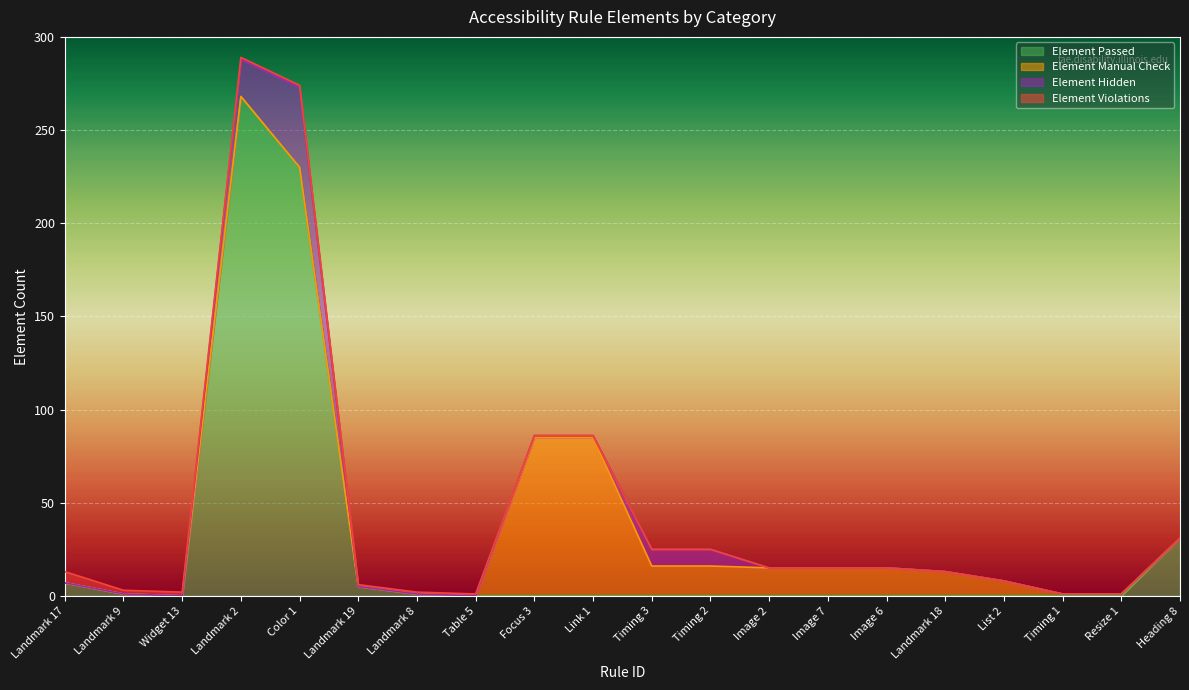

Reading left to right, extract all data points from this chart.

Element Passed: Landmark 17=7	Landmark 9=1	Widget 13=0	Landmark 2=268	Color 1=230	Landmark 19=5	Landmark 8=1	Table 5=0	Focus 3=0	Link 1=0	Timing 3=0	Timing 2=0	Image 2=0	Image 7=0	Image 6=0	Landmark 18=0	List 2=0	Timing 1=0	Resize 1=0	Heading 8=31
Element Manual Check: Landmark 17=0	Landmark 9=0	Widget 13=0	Landmark 2=0	Color 1=0	Landmark 19=0	Landmark 8=0	Table 5=0	Focus 3=85	Link 1=85	Timing 3=16	Timing 2=16	Image 2=15	Image 7=15	Image 6=15	Landmark 18=13	List 2=8	Timing 1=1	Resize 1=1	Heading 8=0
Element Hidden: Landmark 17=0	Landmark 9=0	Widget 13=0	Landmark 2=20	Color 1=43	Landmark 19=0	Landmark 8=0	Table 5=0	Focus 3=1	Link 1=1	Timing 3=9	Timing 2=9	Image 2=0	Image 7=0	Image 6=0	Landmark 18=0	List 2=0	Timing 1=0	Resize 1=0	Heading 8=0
Element Violations: Landmark 17=6	Landmark 9=2	Widget 13=2	Landmark 2=1	Color 1=1	Landmark 19=1	Landmark 8=1	Table 5=1	Focus 3=0	Link 1=0	Timing 3=0	Timing 2=0	Image 2=0	Image 7=0	Image 6=0	Landmark 18=0	List 2=0	Timing 1=0	Resize 1=0	Heading 8=0